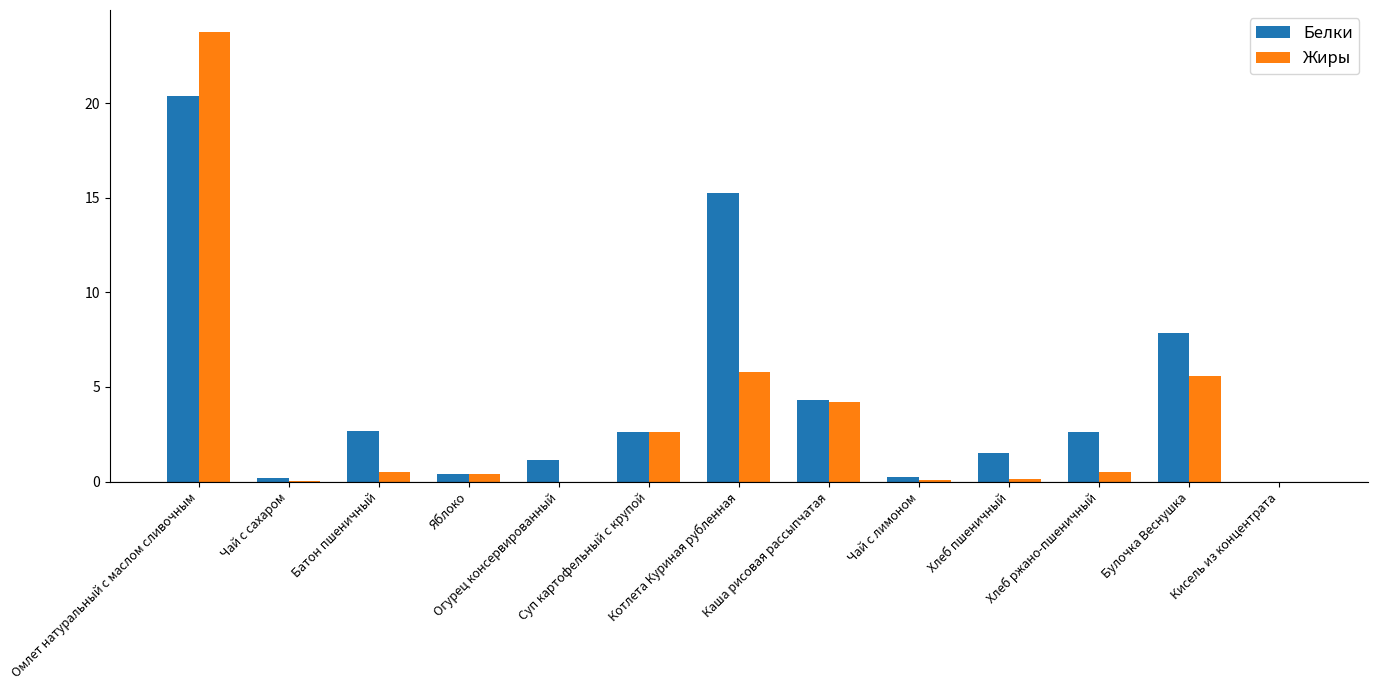

Which series has the largest total across all categories?

Белки